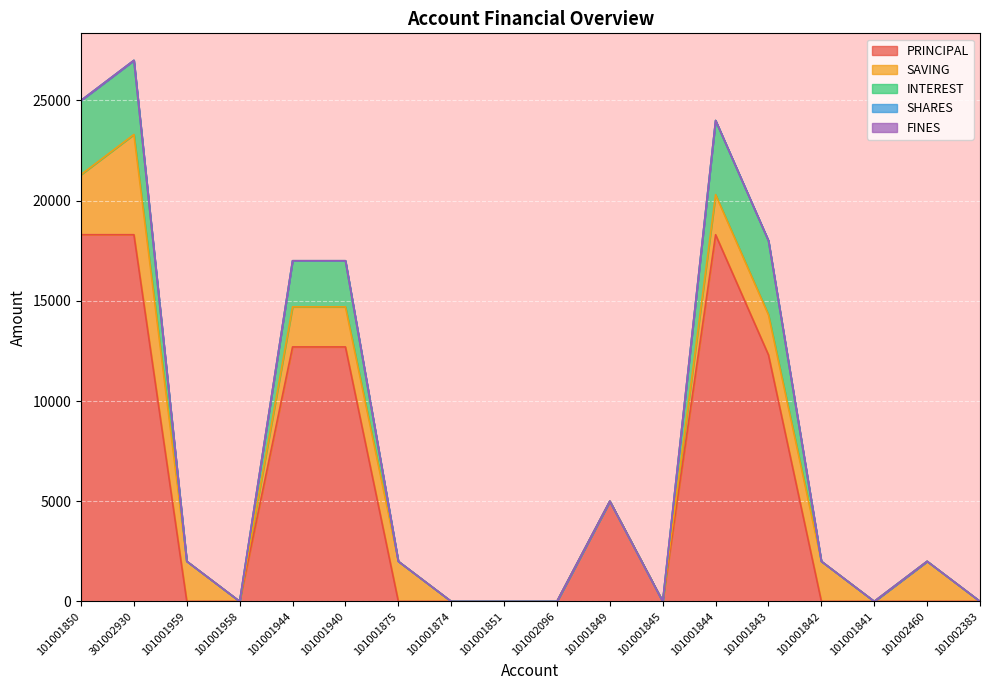

What is the difference between the highest and lowest values at 101001875?

2000